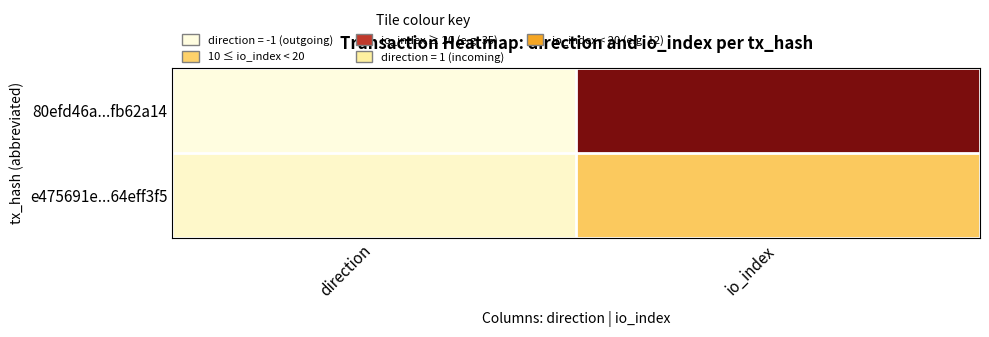

What is the difference between the highest and lowest values at io_index?

23